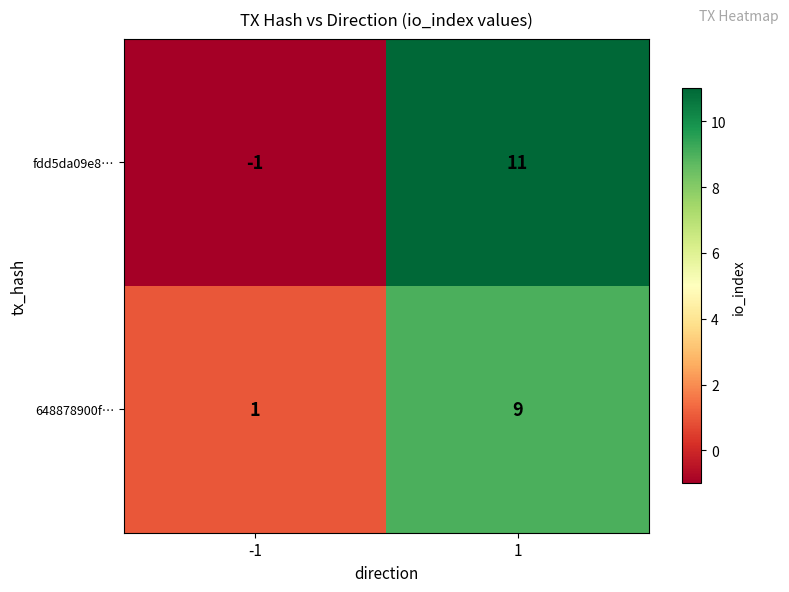

The fdd5da09e8… series shows -1 at -1. True or false?

True